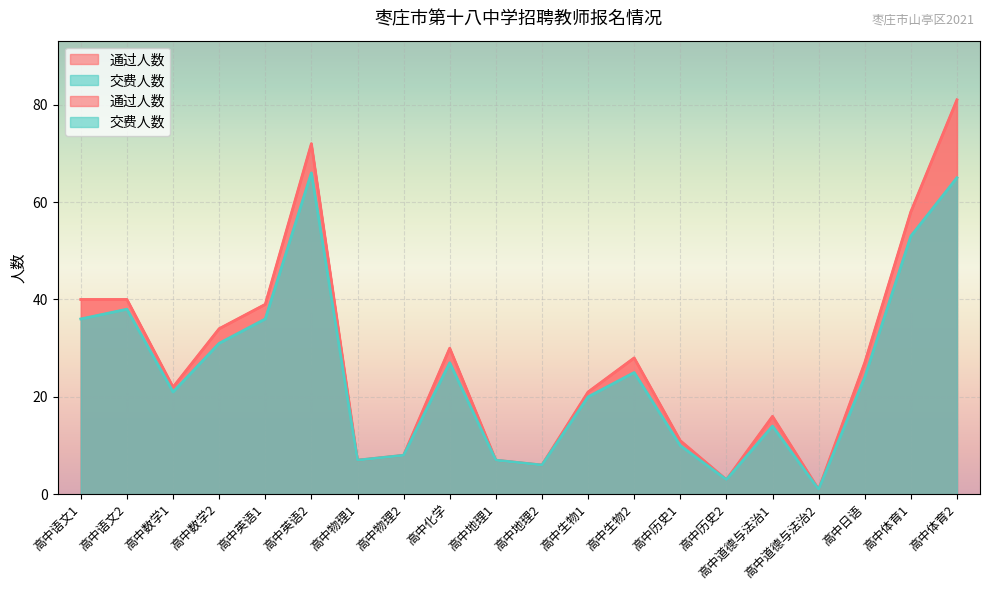

What is the value of the 交费人数 point at the 4th from the left?

31